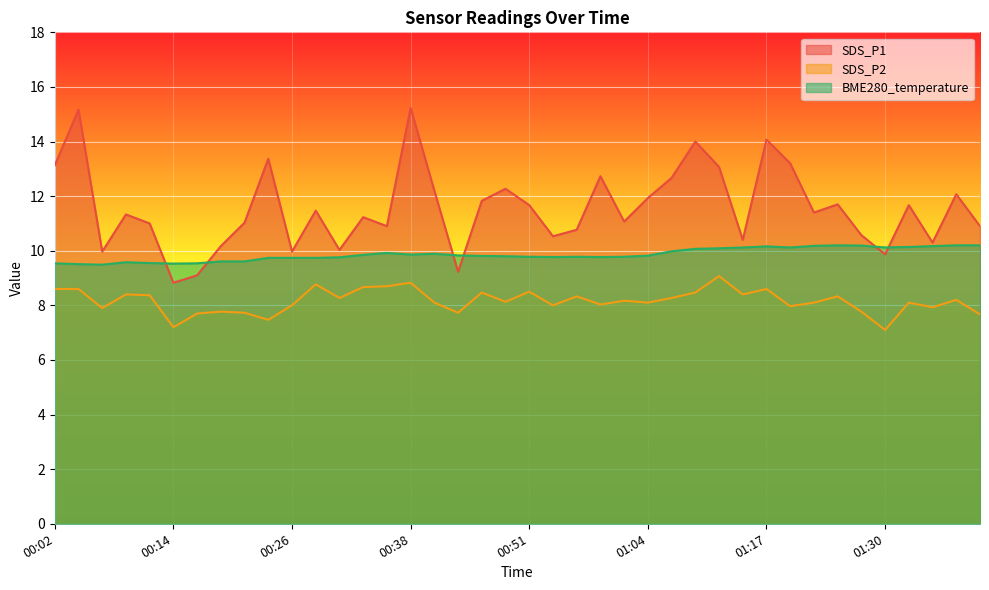

How many interior local valleys does the SDS_P2 series have?

13